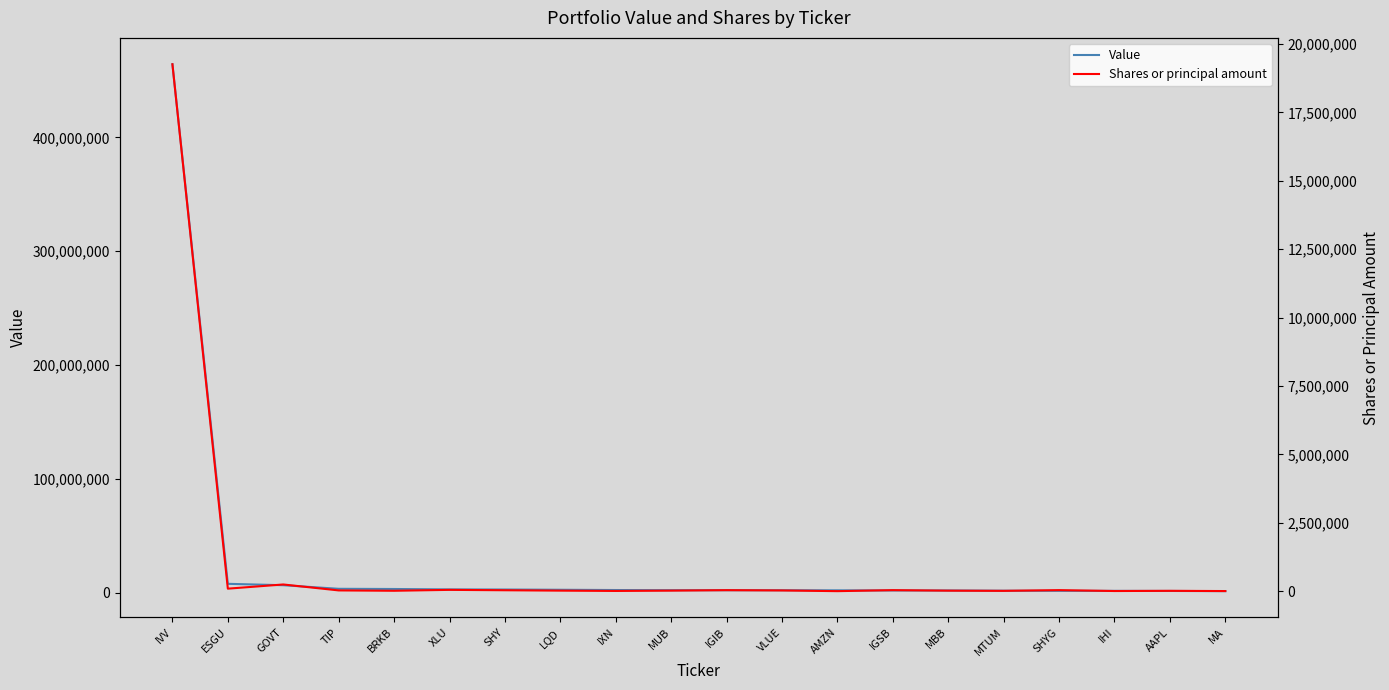

What position from the left is GOVT?

3